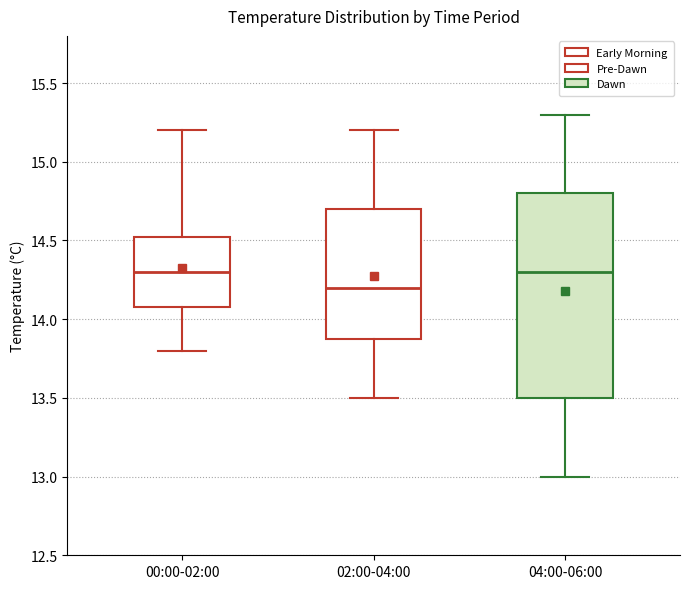

Comparing the boxes themselves (not the whiskers), which one is the tallest?

04:00-06:00